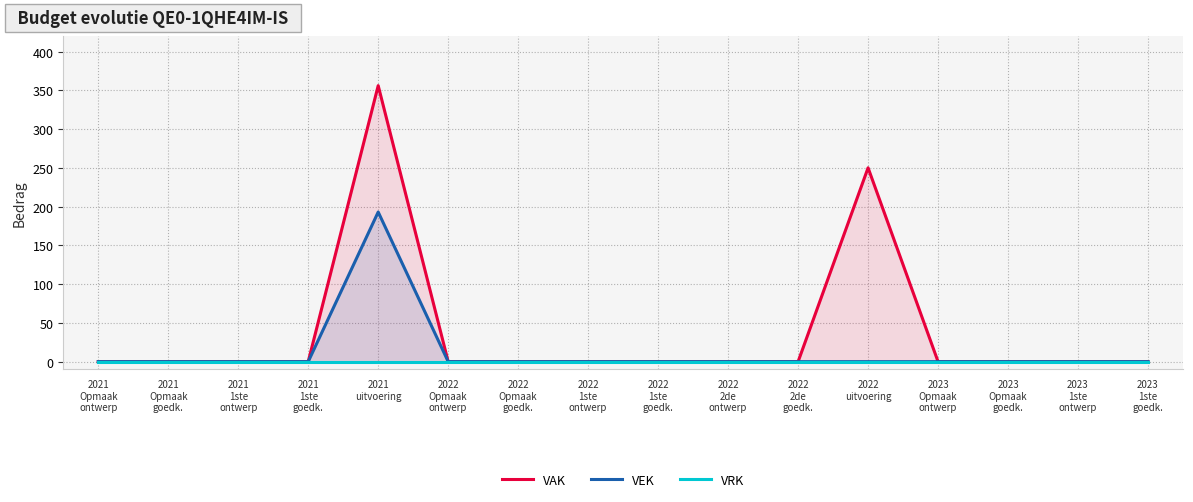

Rank the series by their average value, from lowest to highest.

VRK, VEK, VAK